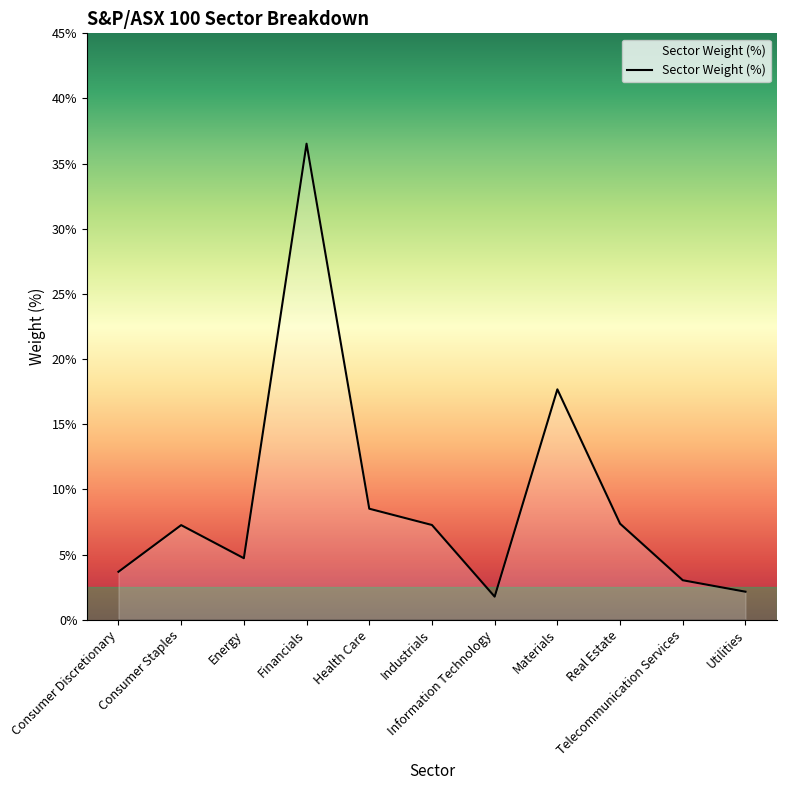

Count the number of values greater than 7.

6